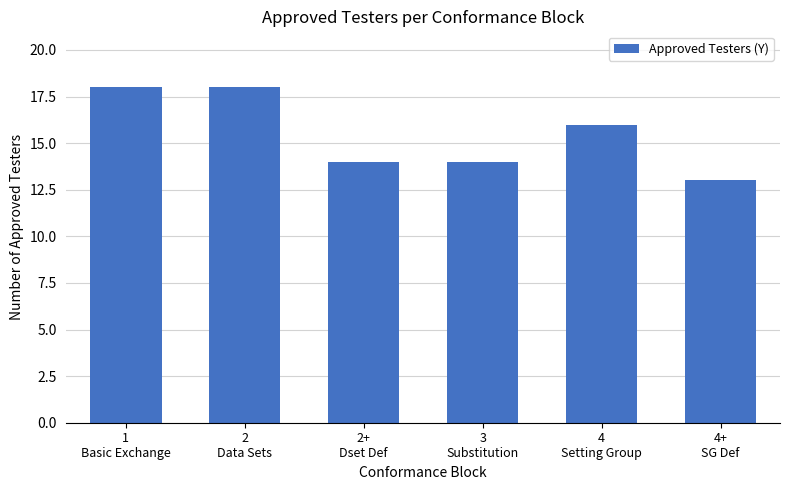

What is the minimum value shown in the chart?

13